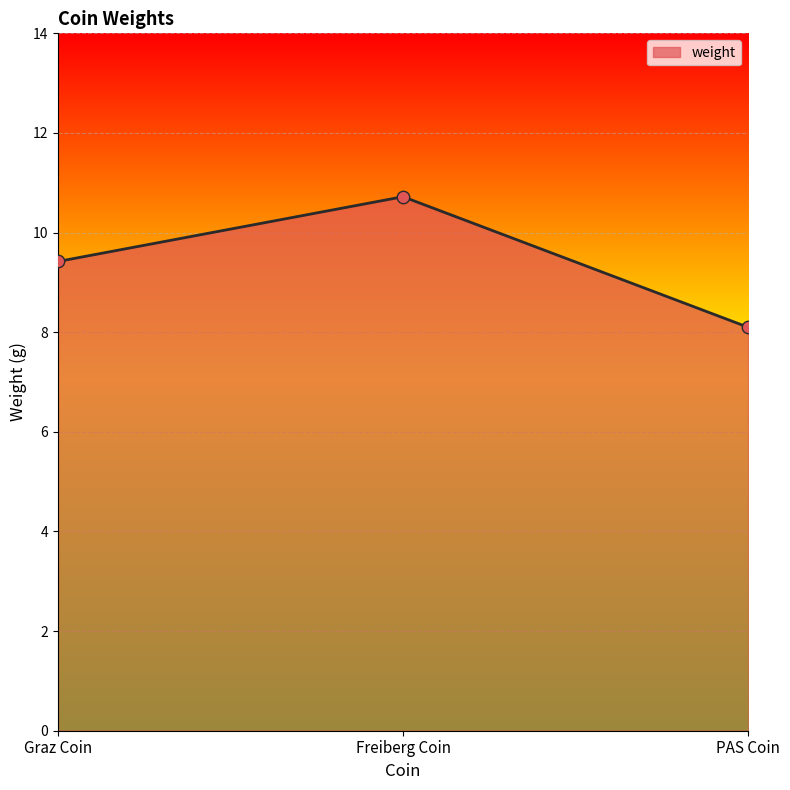

Which has a higher value, Graz Coin or PAS Coin?

Graz Coin